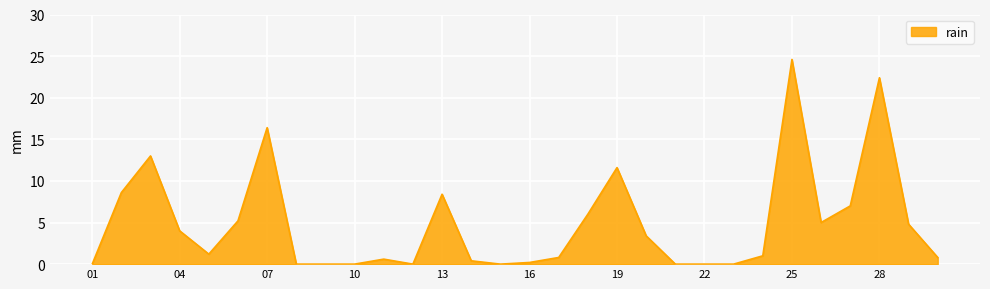

What is the difference between the maximum and minimum values?

24.6